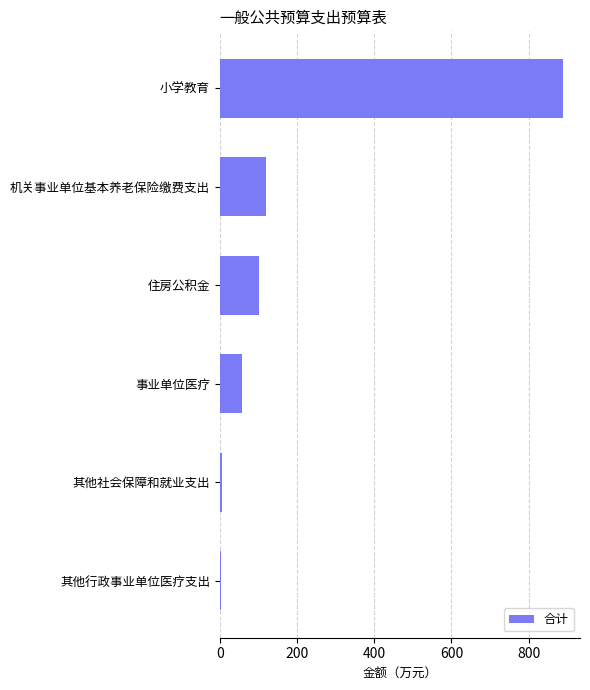

Is it true that the value at 小学教育 is 888.5?

True